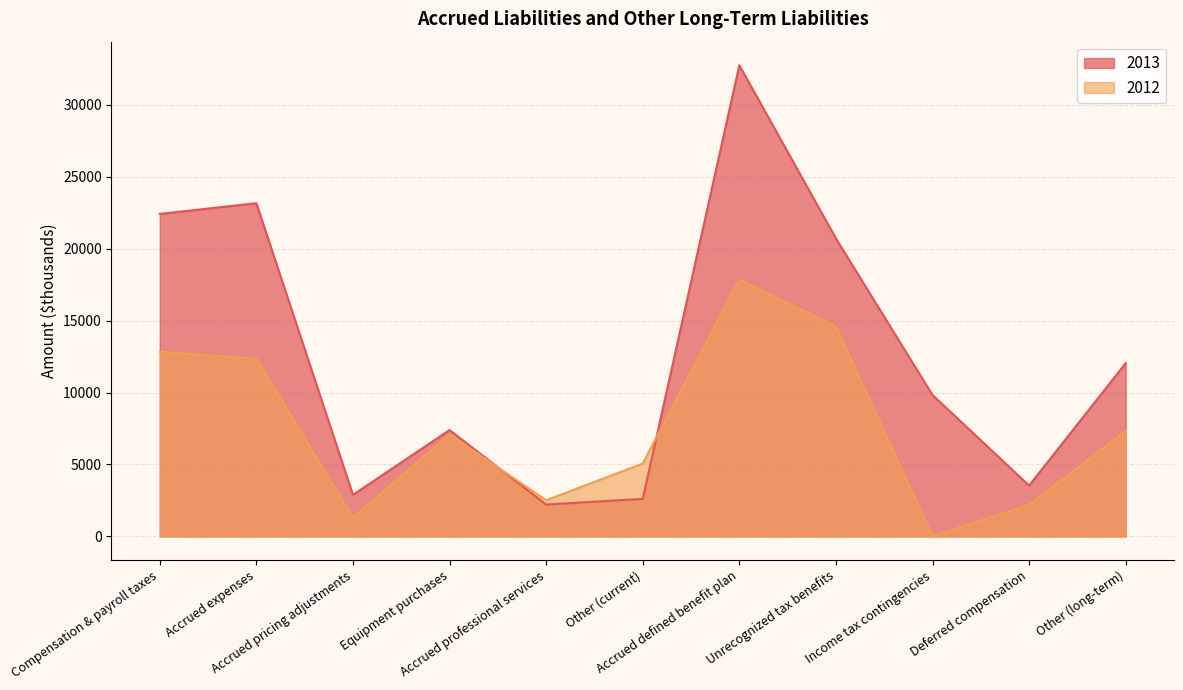

Which series changed the most between Accrued pricing adjustments and Other (long-term)?

2013